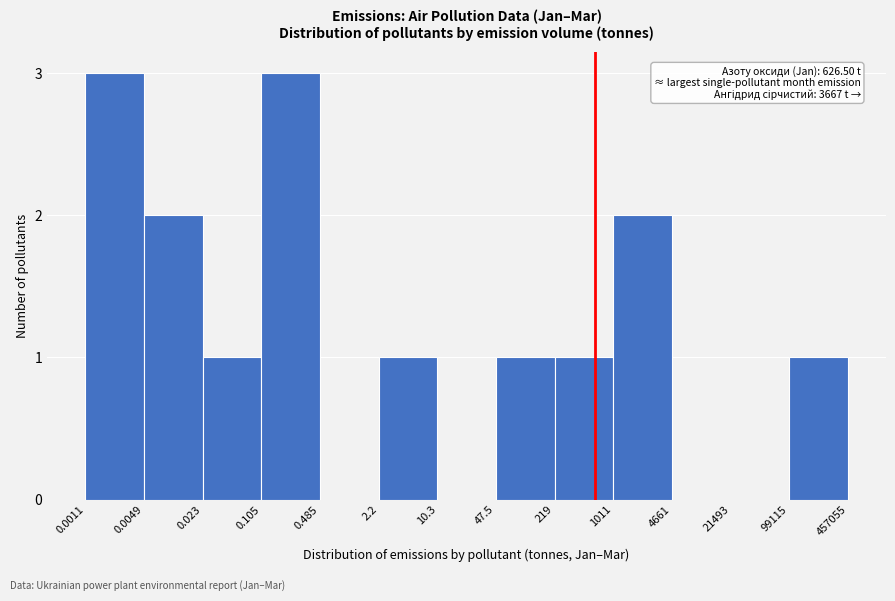

Reading left to right, list all the values displayed in this chart.

0.0011=3	0.0049=2	0.023=1	0.105=3	0.485=0	2.2=1	10.3=0	47.5=1	219=1	1011=2	4661=0	21493=0	99115=1